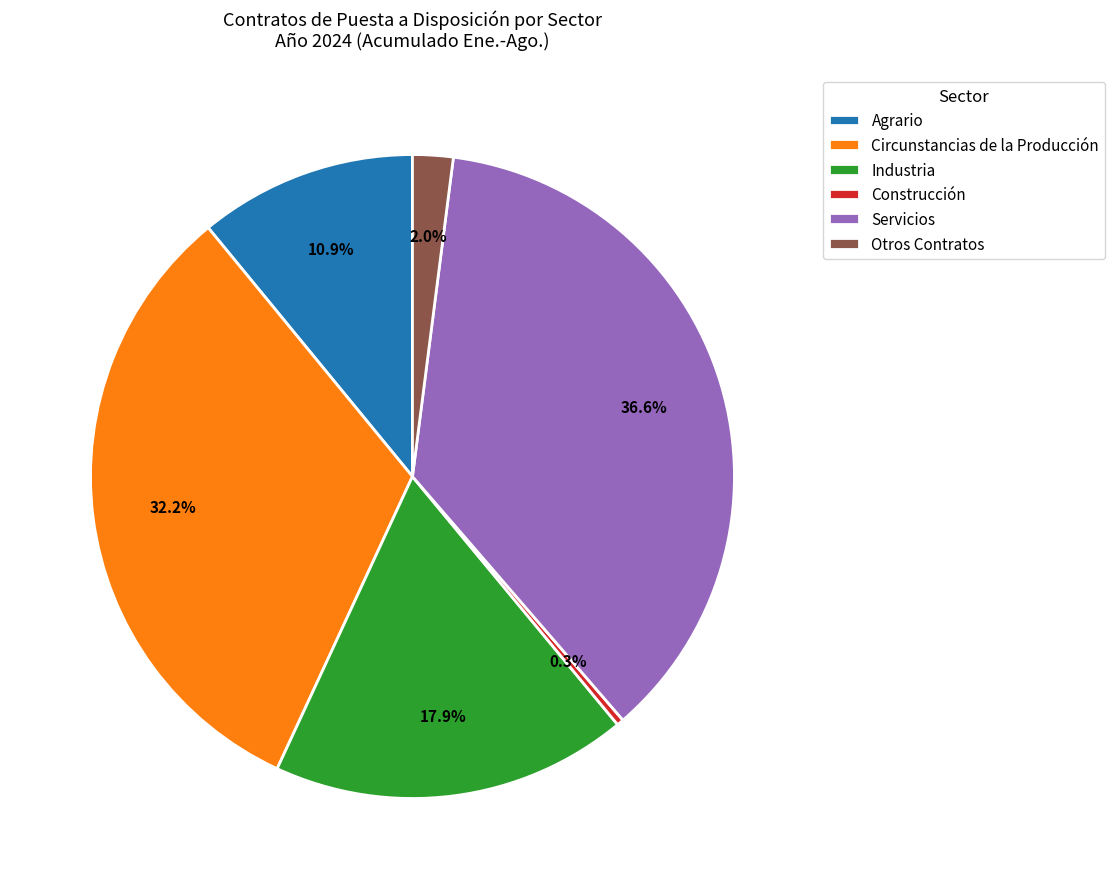

To the nearest percent, what is the difference between the Circunstancias de la Producción and Construcción slice percentages?

32%